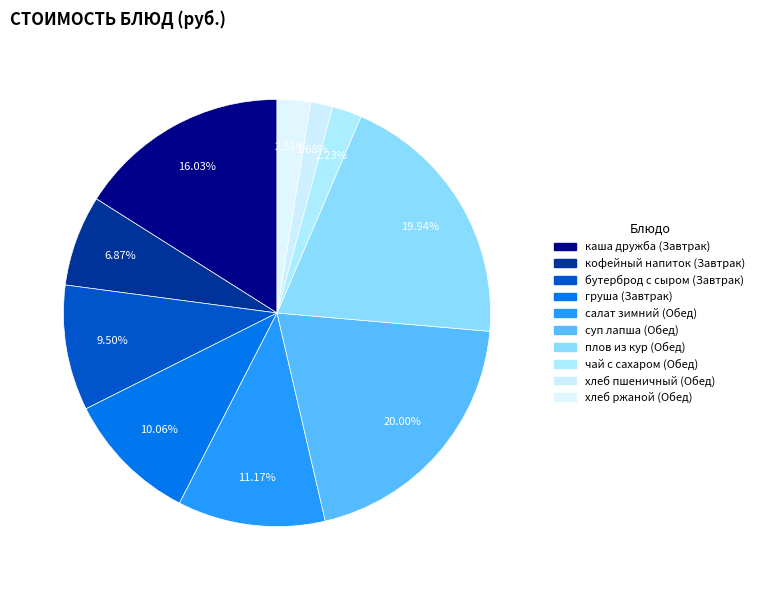

To the nearest percent, what portion does груша (Завтрак) represent?

10%